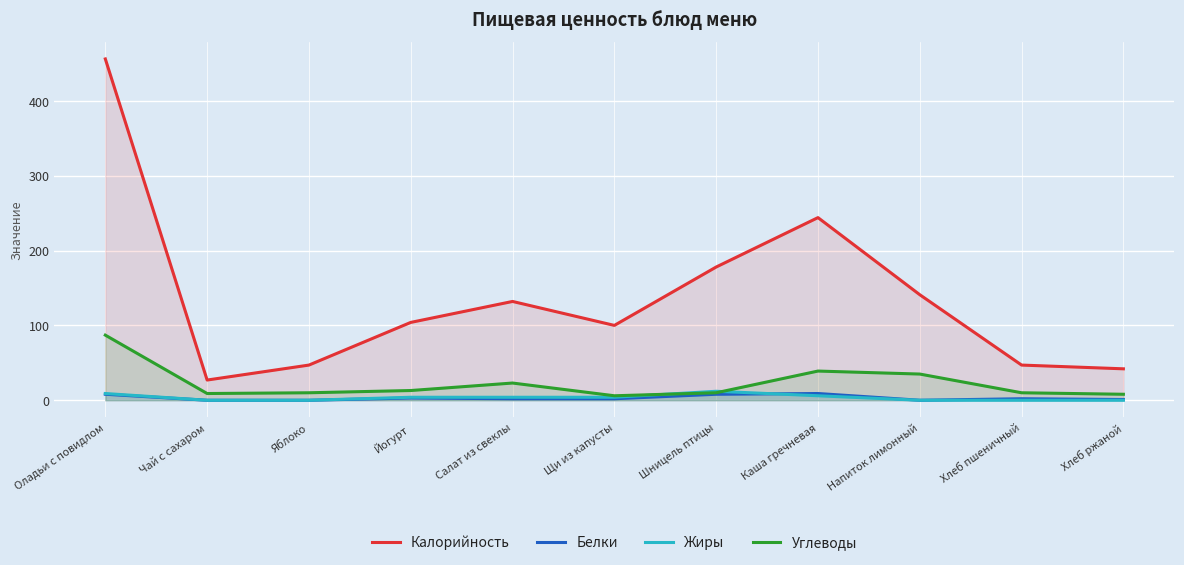

How many lines are shown in the chart?

4